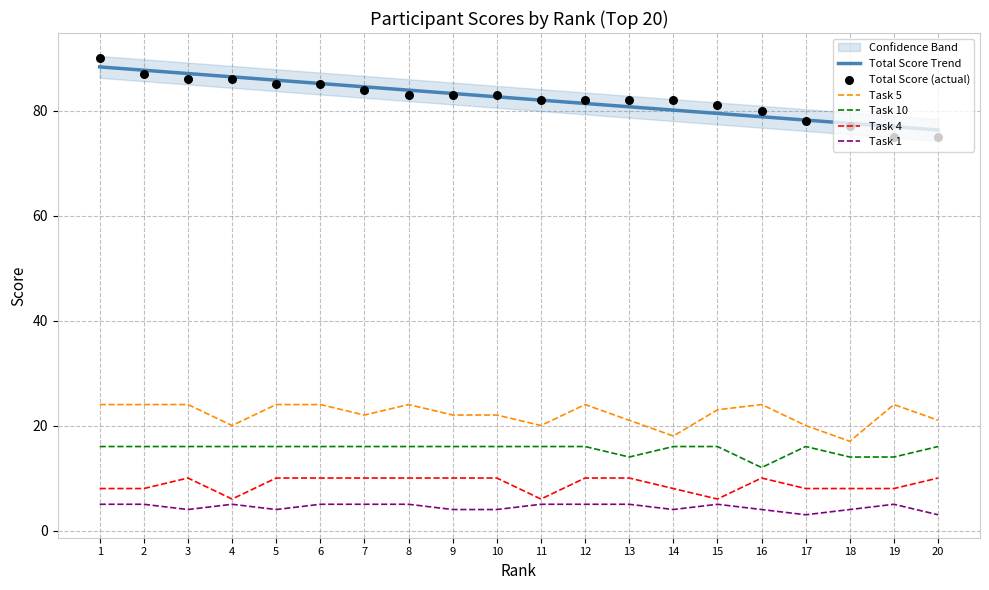

Is the value of Task 5 at 8 greater than the value of Total Score (actual) at 8?

No